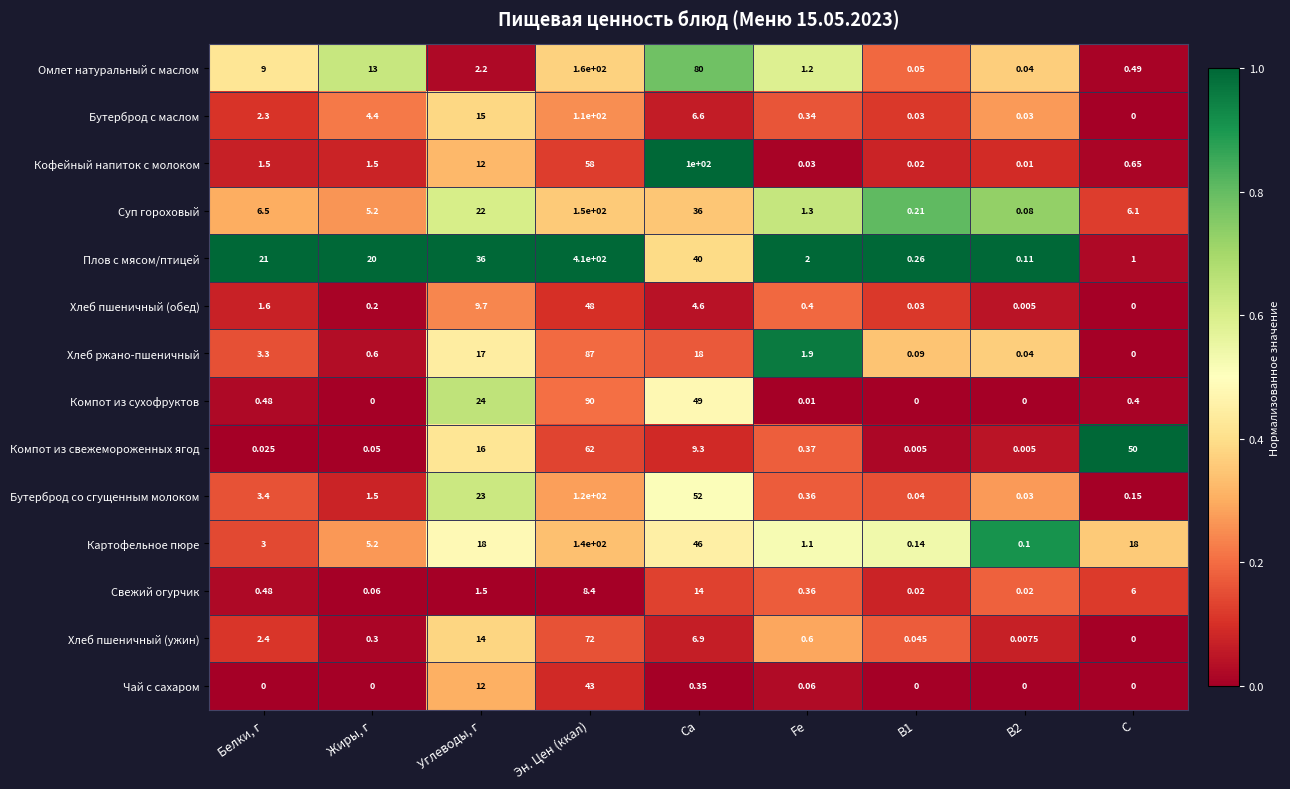

At which category is the sum across all series the highest?

Эн. Цен (ккал)